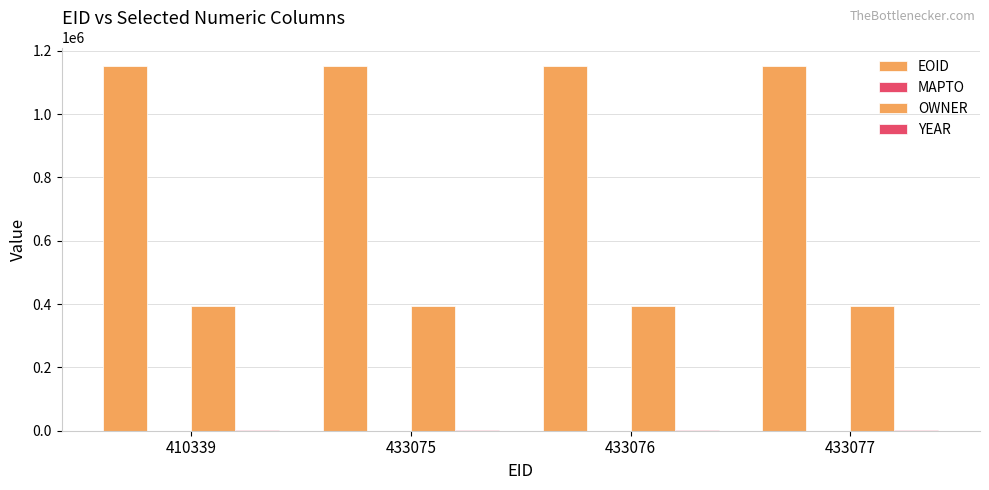

Which series has the largest range (max minus min)?

EOID